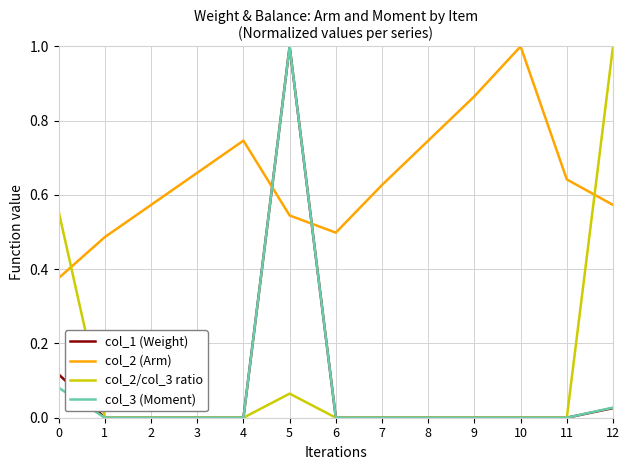

Which category has the highest value in the col_3 (Moment) series?

5